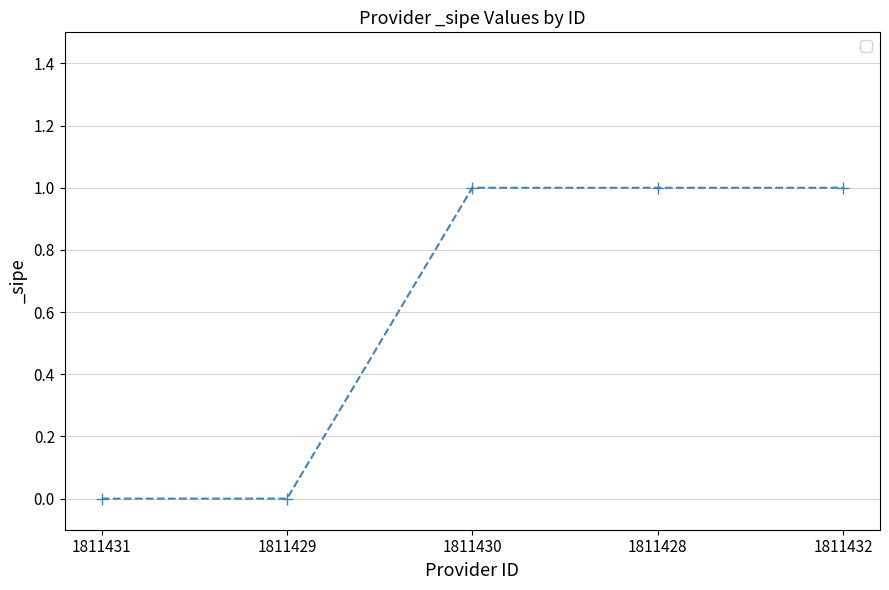

How many values are between 0 and 1?

5